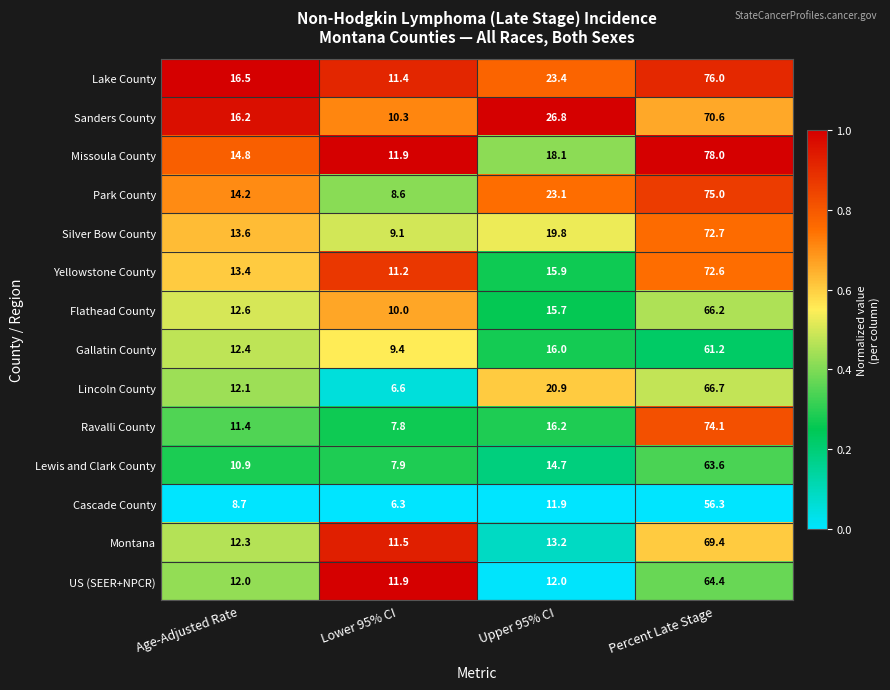

Is it true that Lewis and Clark County equals 7.5 at Upper 95% CI?

False